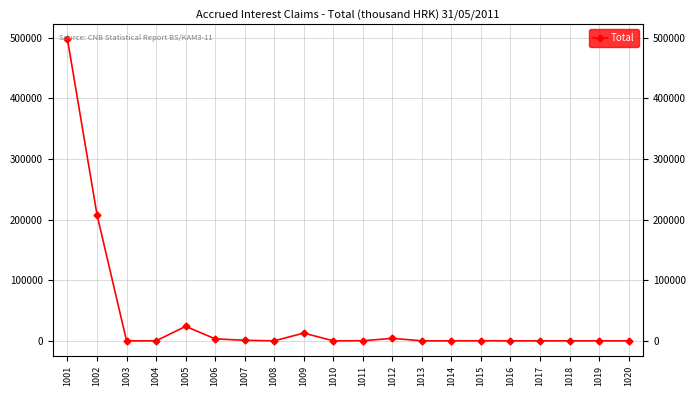

Rank the categories by value from highest to lowest.

1001, 1002, 1005, 1009, 1012, 1006, 1007, 1011, 1015, 1003, 1004, 1008, 1010, 1013, 1014, 1016, 1017, 1018, 1019, 1020